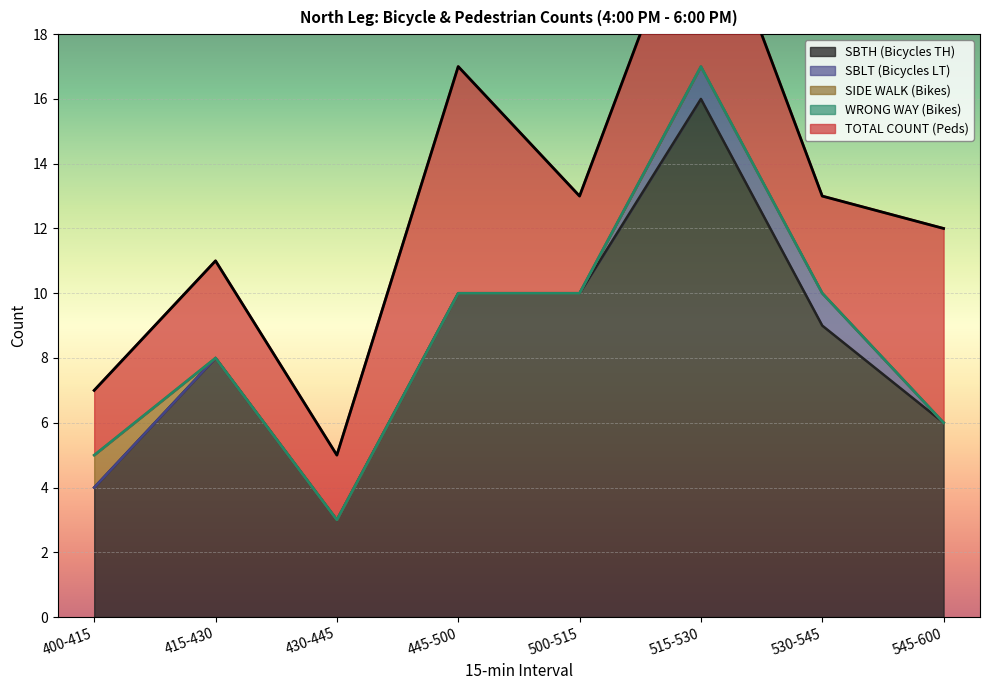

True or false: SIDE WALK (Bikes) has more than 2 points higher than both neighbors.

False